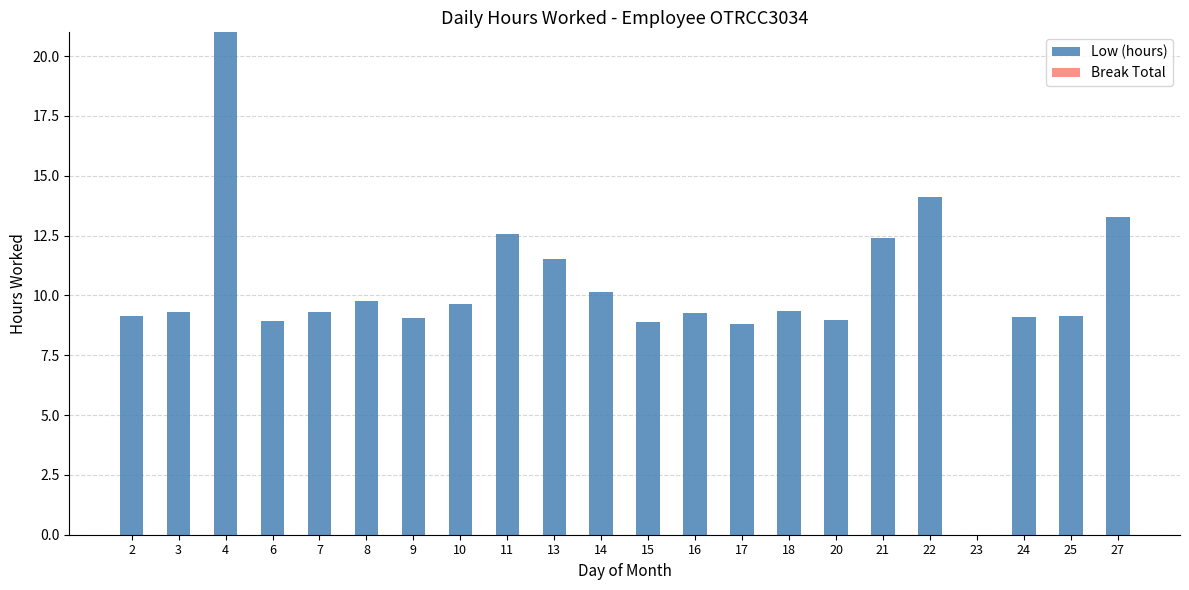

What is the sum of all values?

223.6